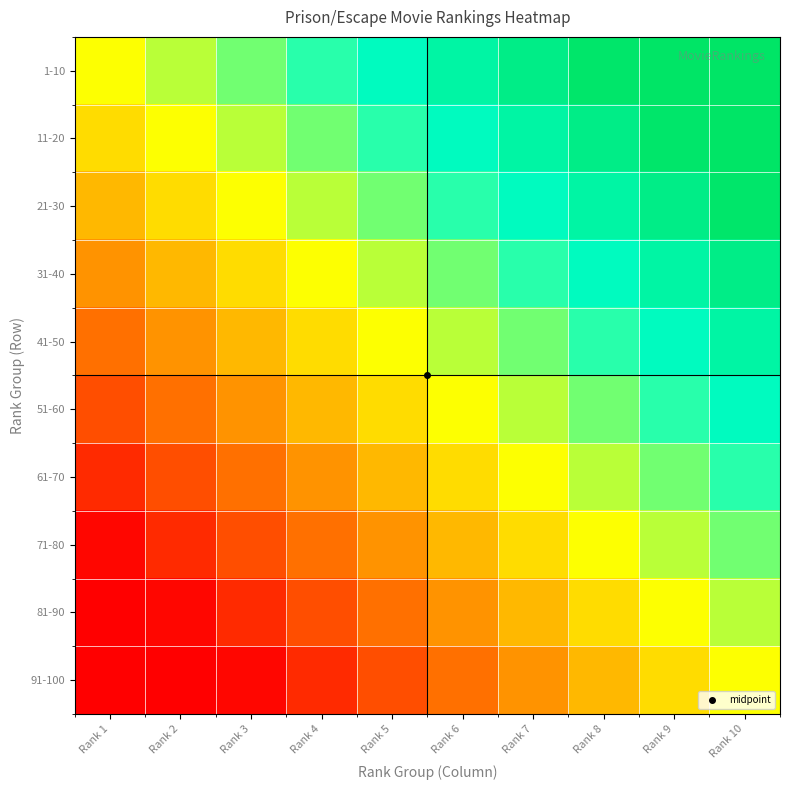

The value of 61-70 at Rank 10 is 70. True or false?

True